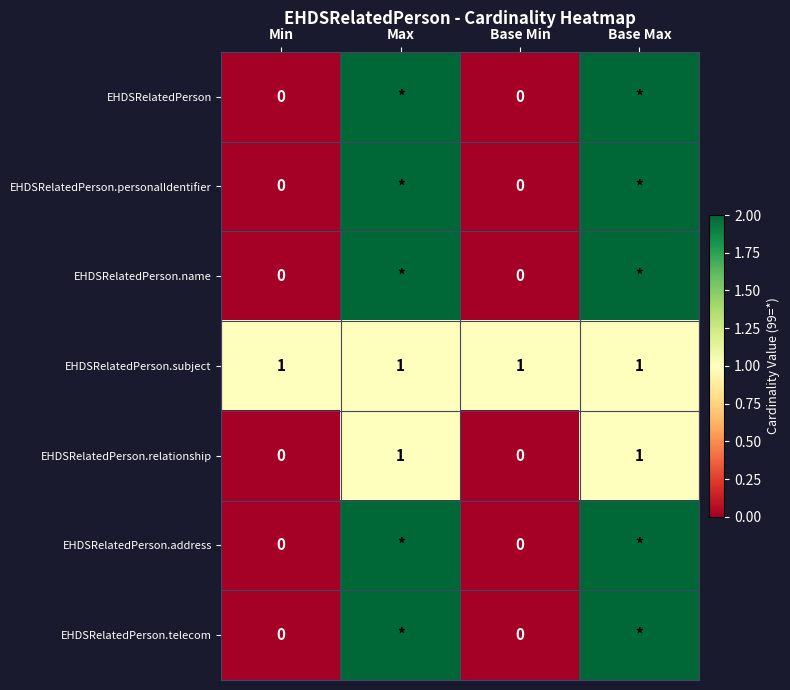

The value of EHDSRelatedPerson.relationship at Base Max is 1. True or false?

True